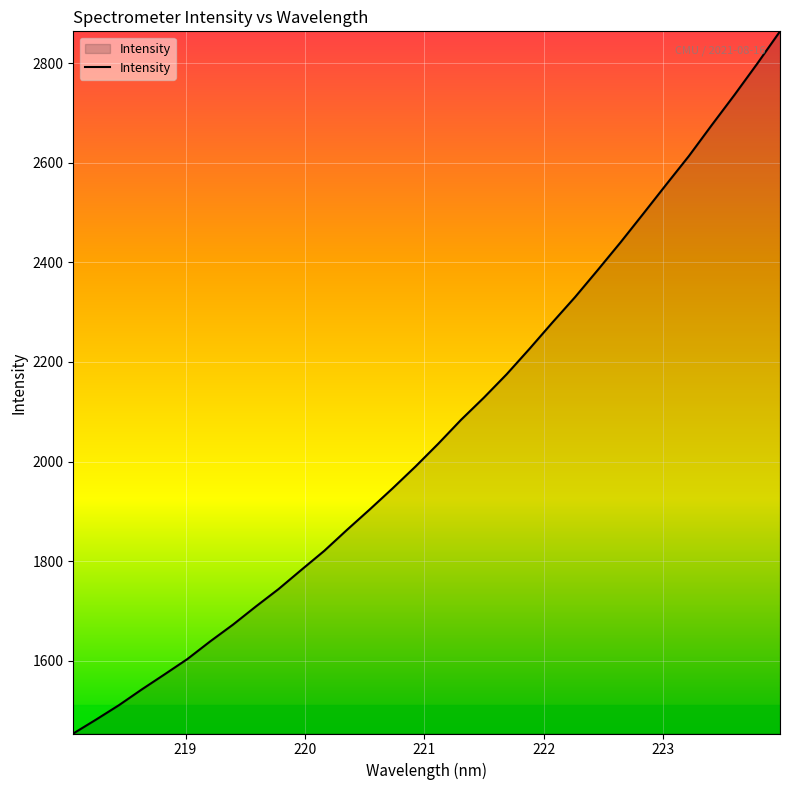

What is the greatest value displayed?

2864.1